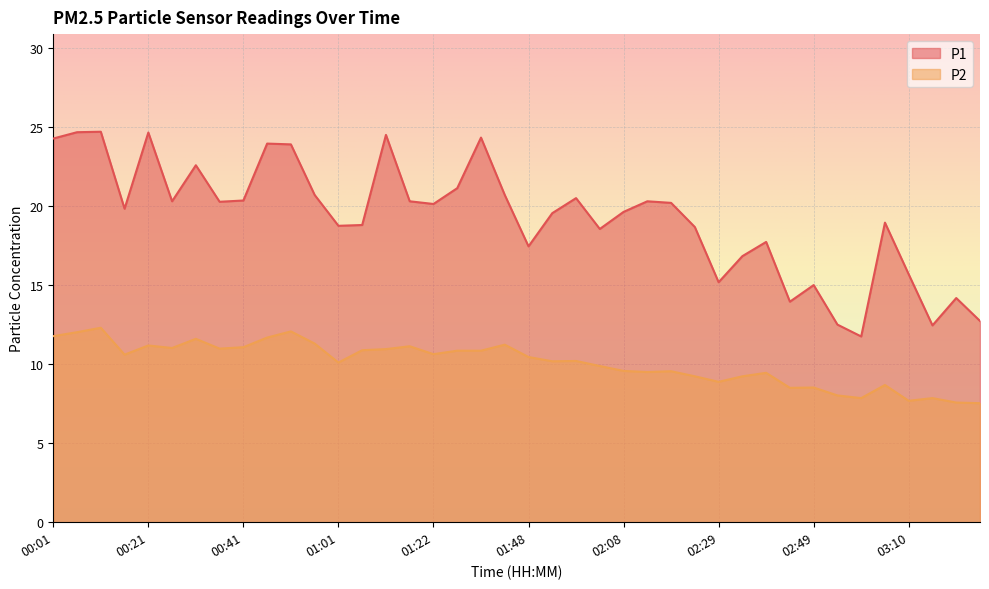

The P2 series shows 12.1 at 03:20. True or false?

False